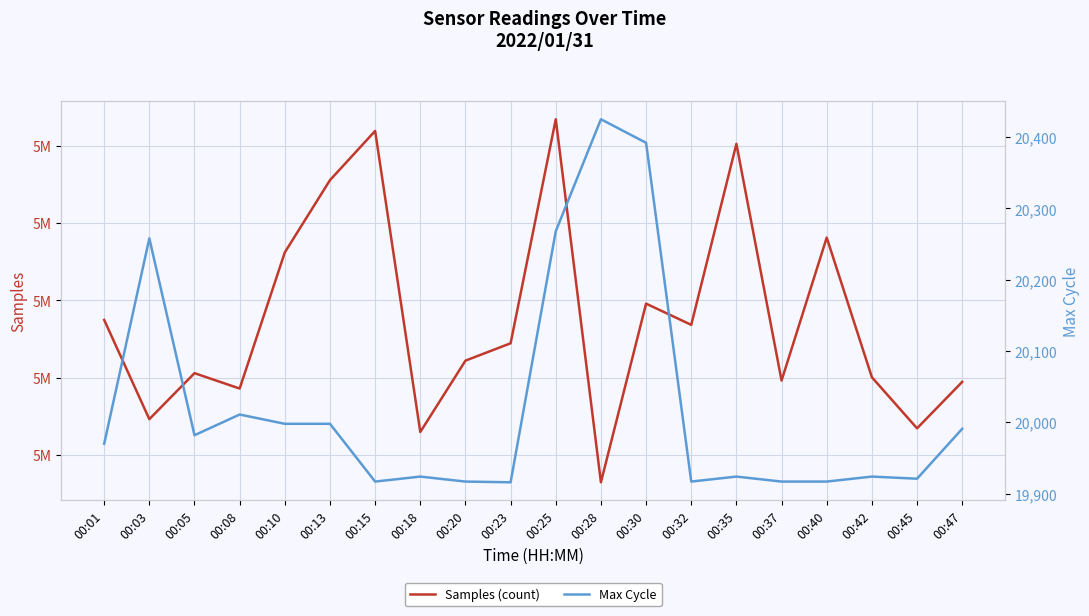

At how many categories does at least one series exceed 3097225?

20